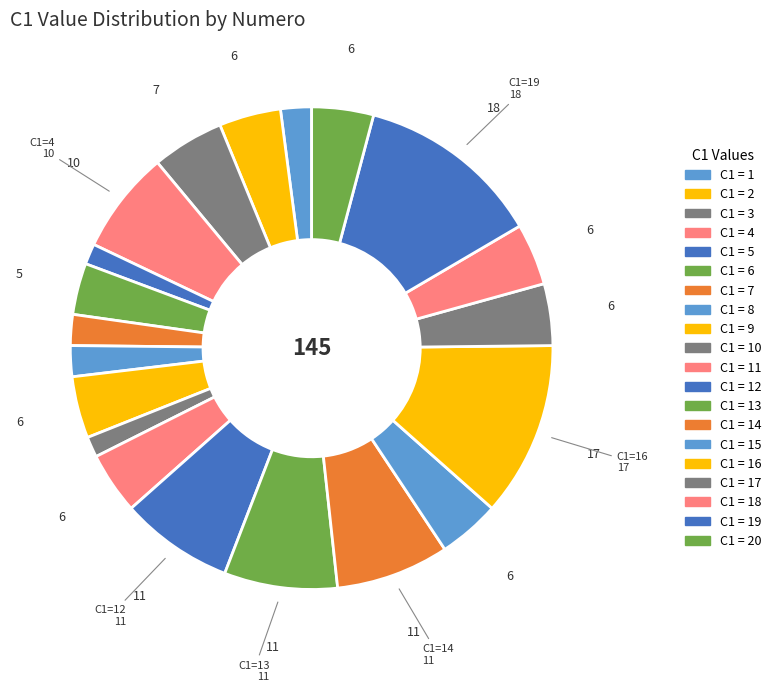

How many segments does this pie chart have?

20